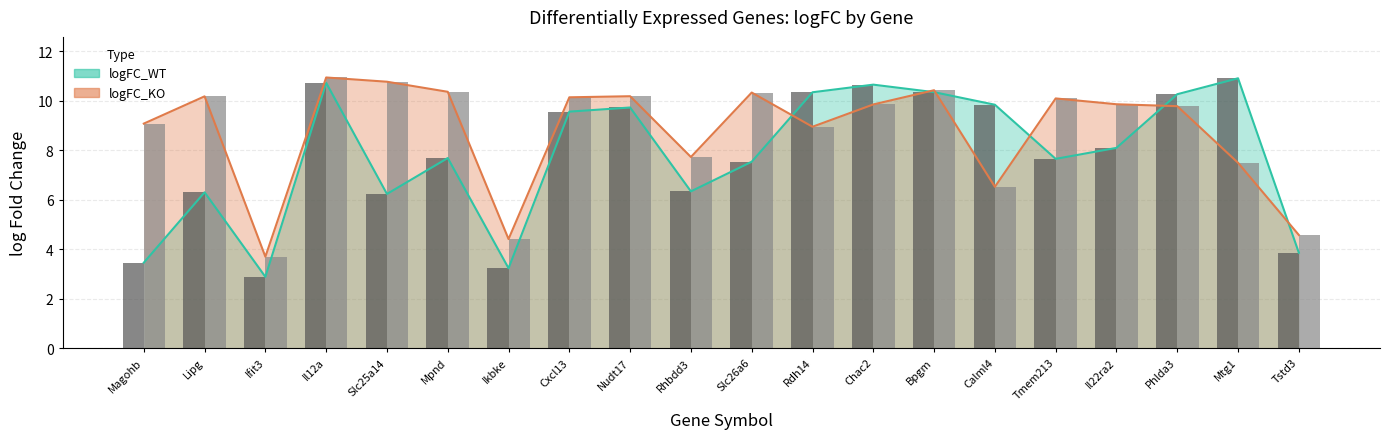

What is the average value of the logFC_KO series?

8.8